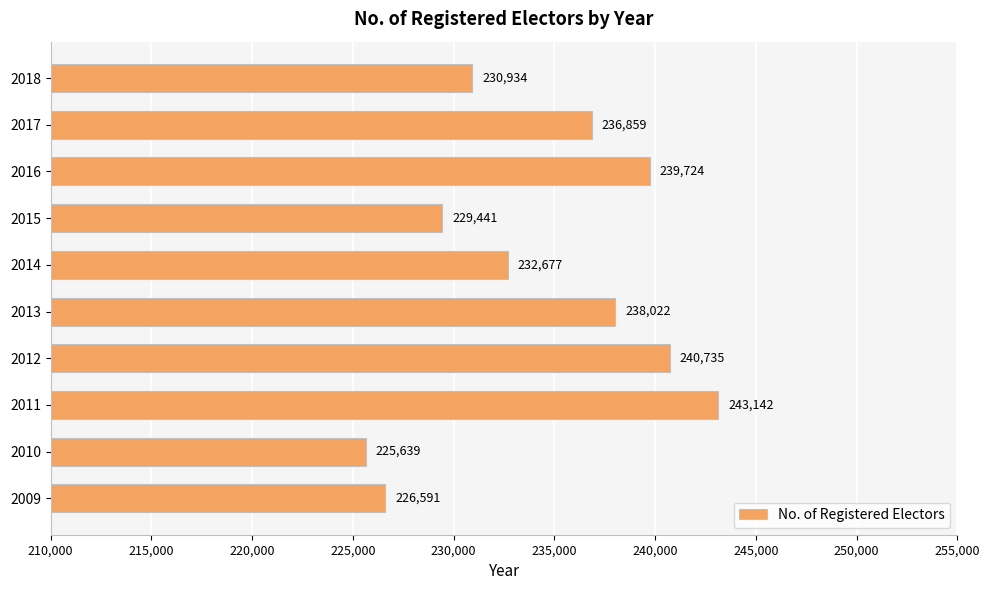

The value at 2011 is 243142. True or false?

True